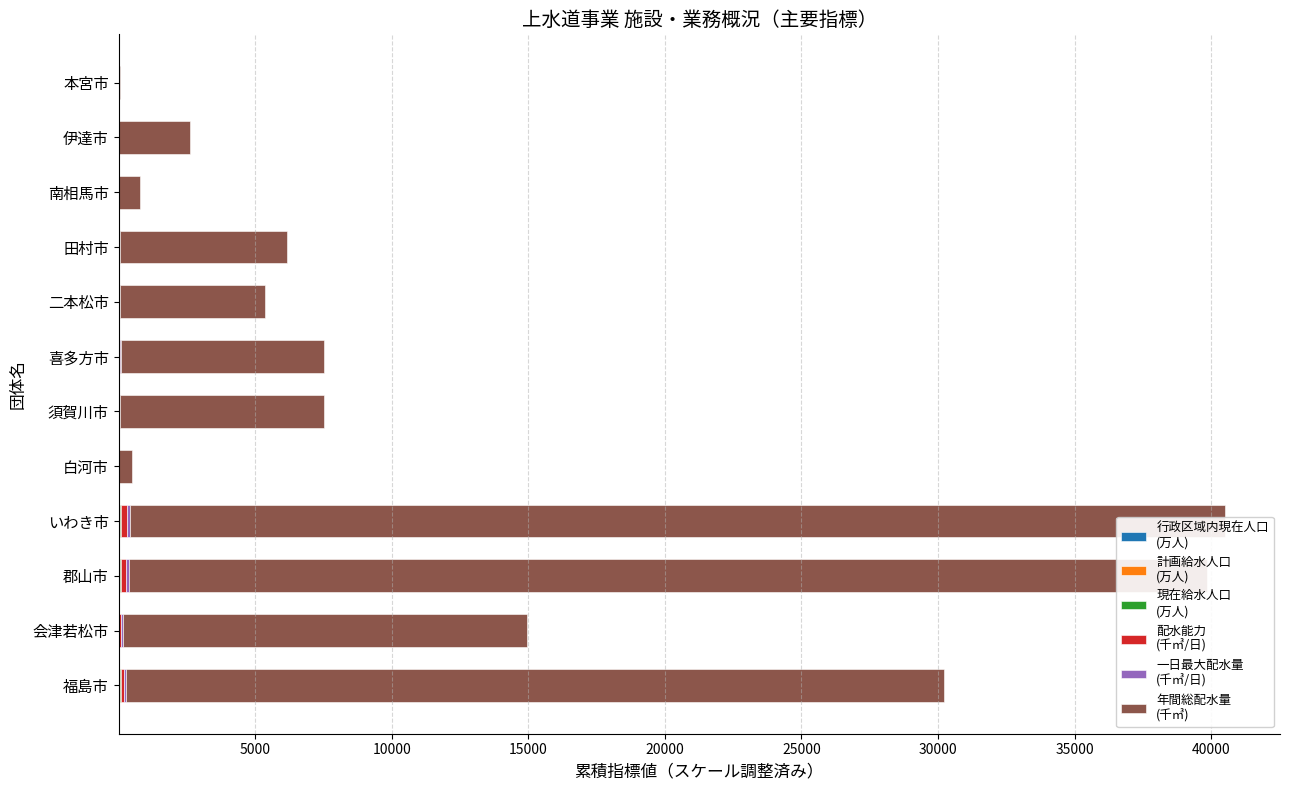

What is the average value of the 年間総配水量
(千㎥) series?

12873.4